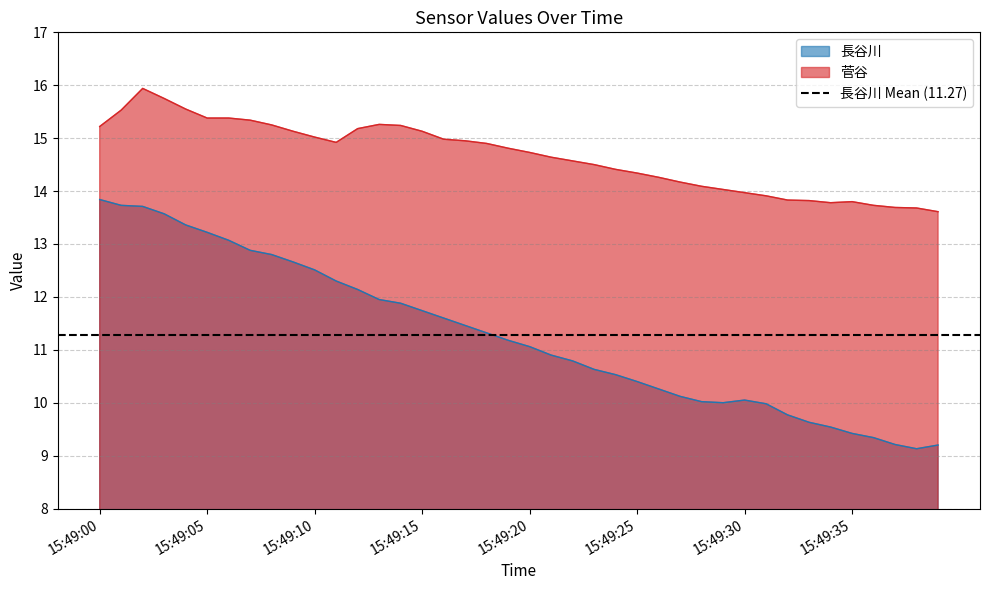

True or false: 長谷川 and 菅谷 cross at least once.

False